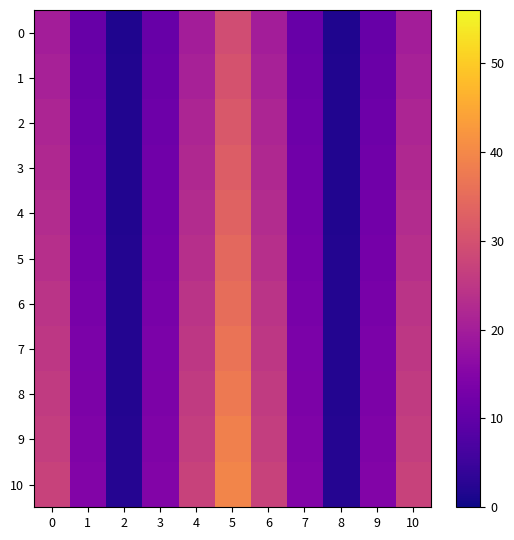

What is the spread (max minus min) of values at 2?

0.6